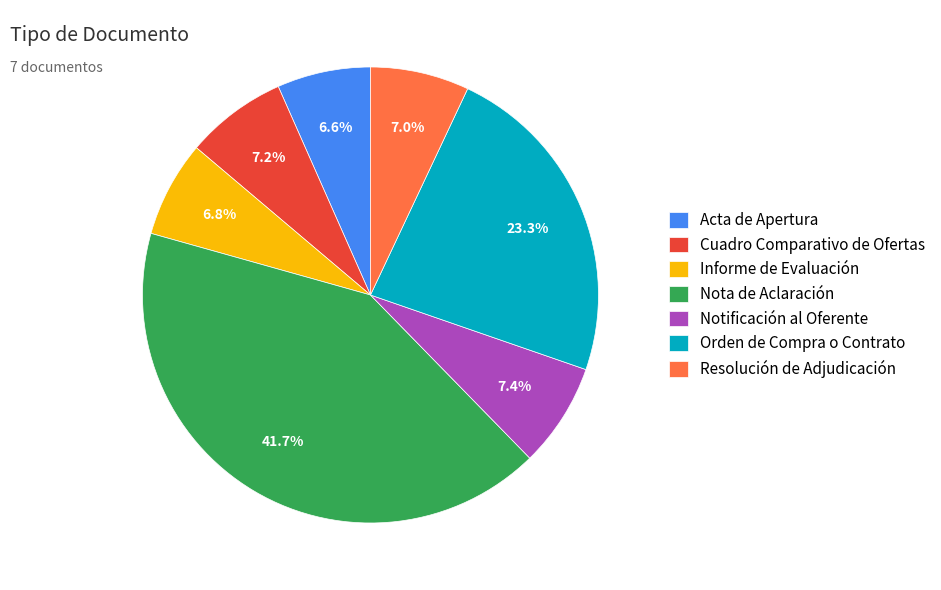

Does Cuadro Comparativo de Ofertas represent more than half of the total?

No